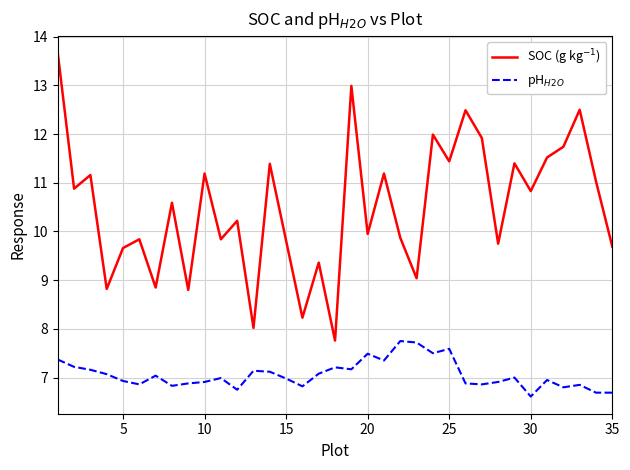

What is the smallest value displayed?

6.6